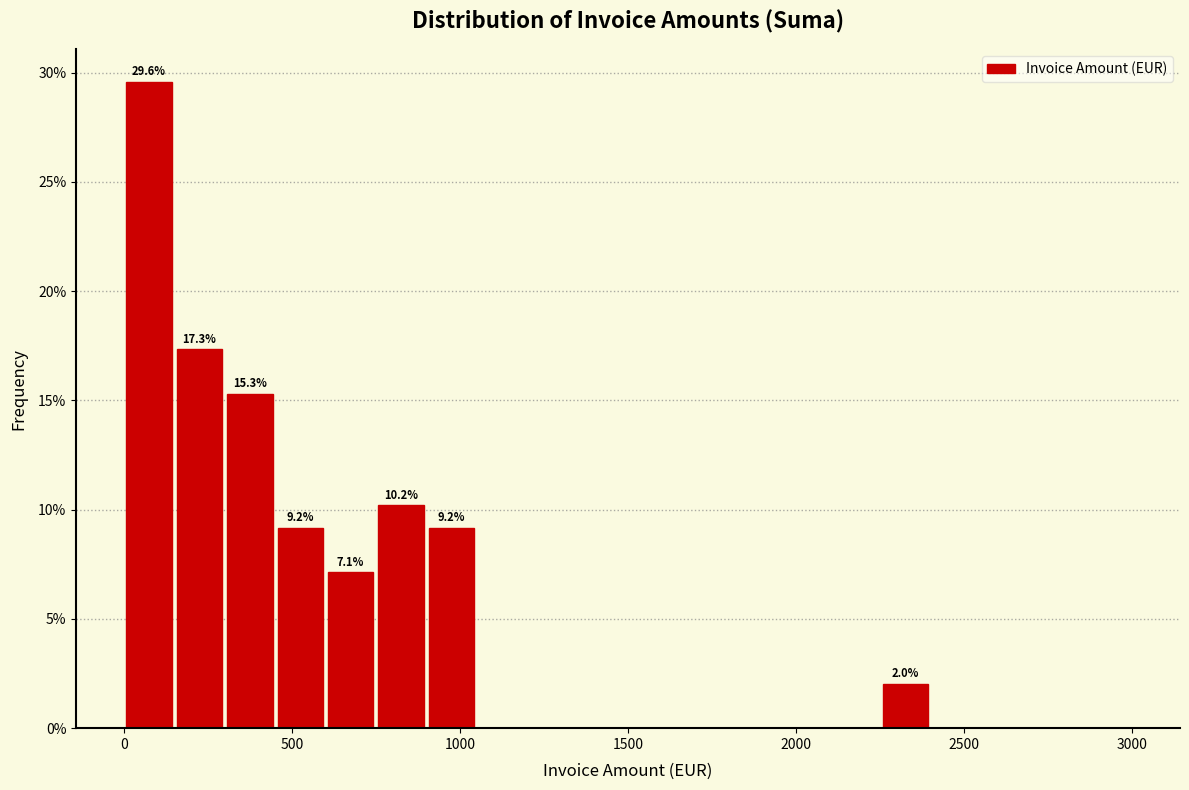

Read against the x-axis, roughly where is the centre of the tallest bar?

100